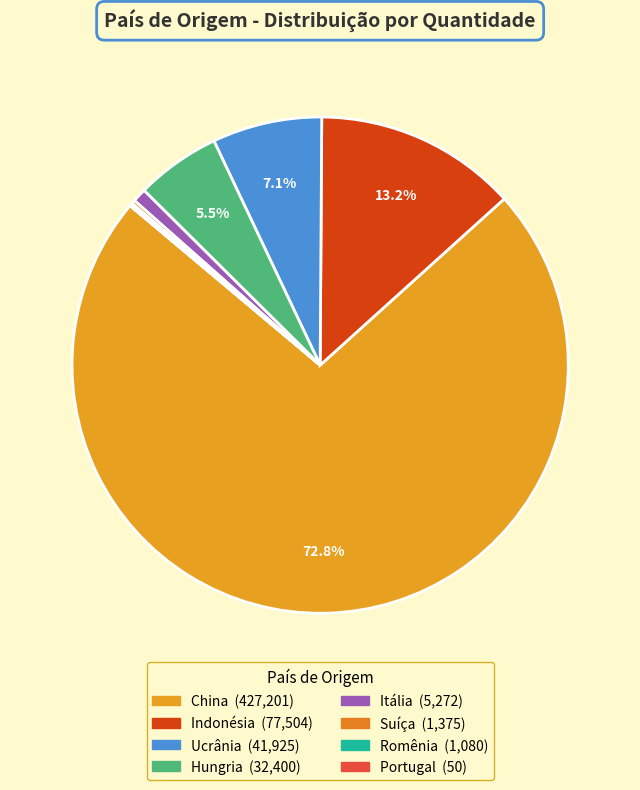

To the nearest percent, what is the average slice percentage?

12%